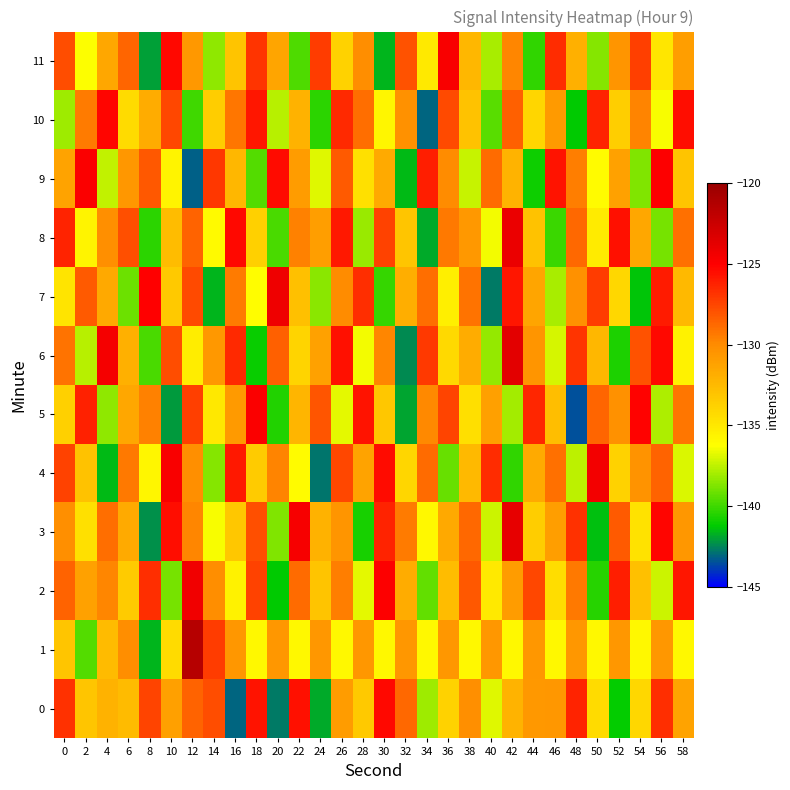

Which series changed the most between 8 and 32?

11